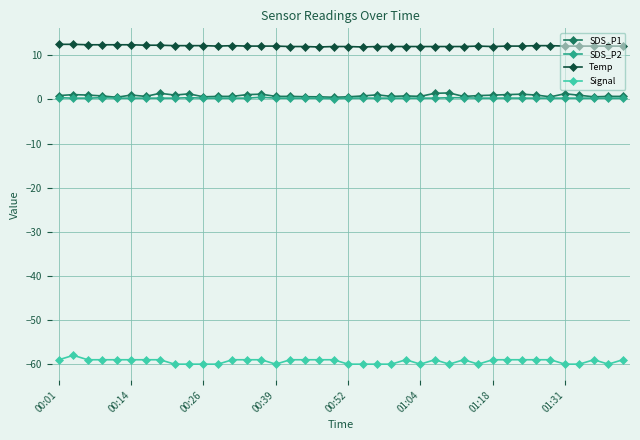

True or false: Signal and Temp cross at least once.

False